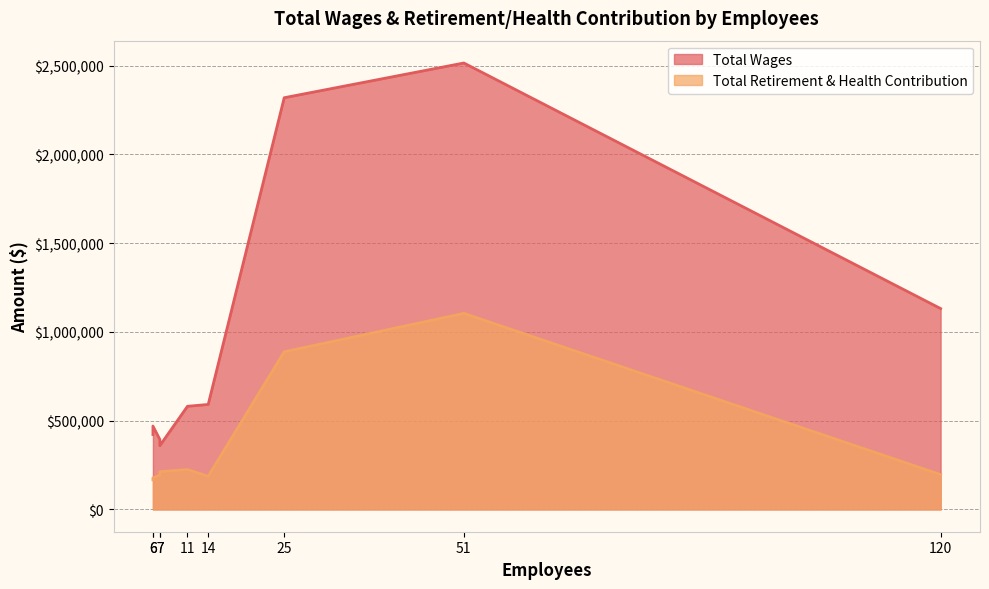

Between 6 and 25, which is larger?

25